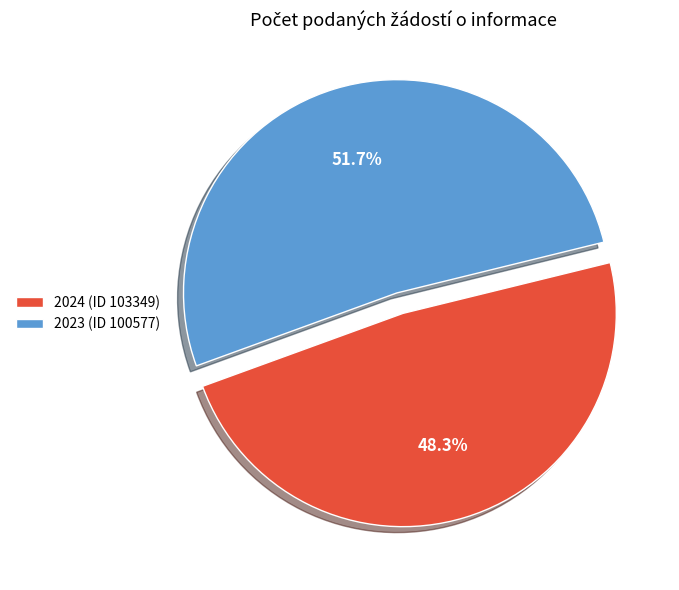

Rank the categories by value from highest to lowest.

2023 (ID 100577), 2024 (ID 103349)